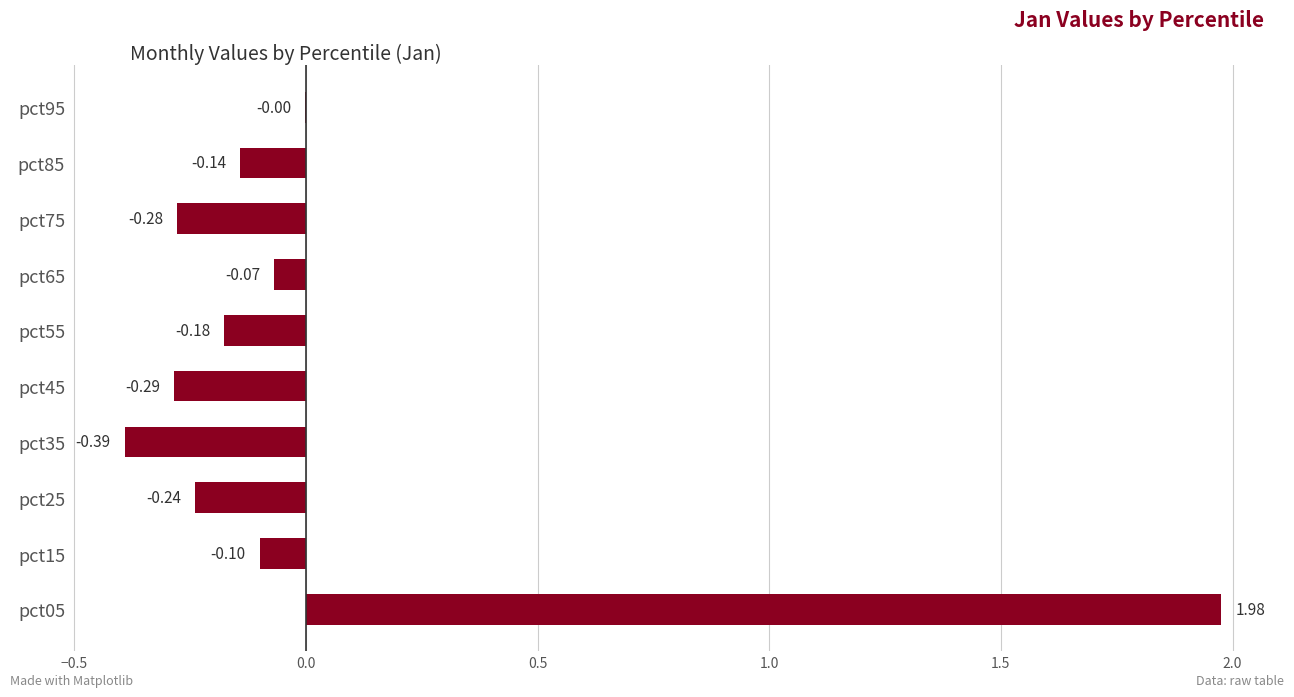

Which has a higher value, pct35 or pct65?

pct65